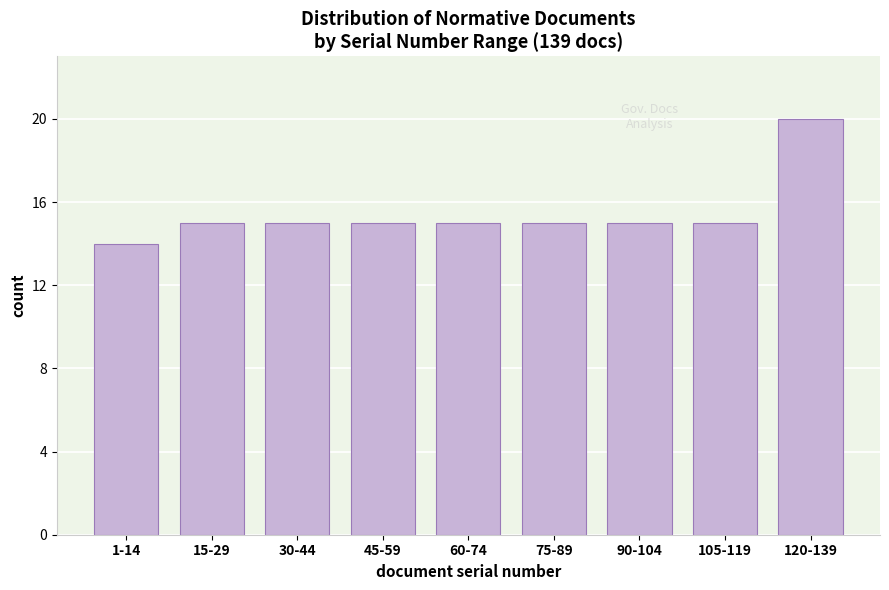

Reading right to left, list all the values displayed in this chart.

120-139=20	105-119=15	90-104=15	75-89=15	60-74=15	45-59=15	30-44=15	15-29=15	1-14=14